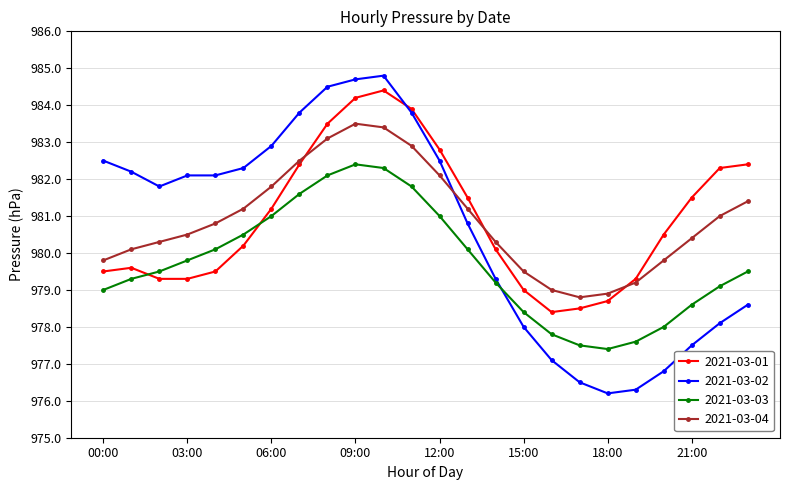

What is the highest value of the 2021-03-04 series?

983.5